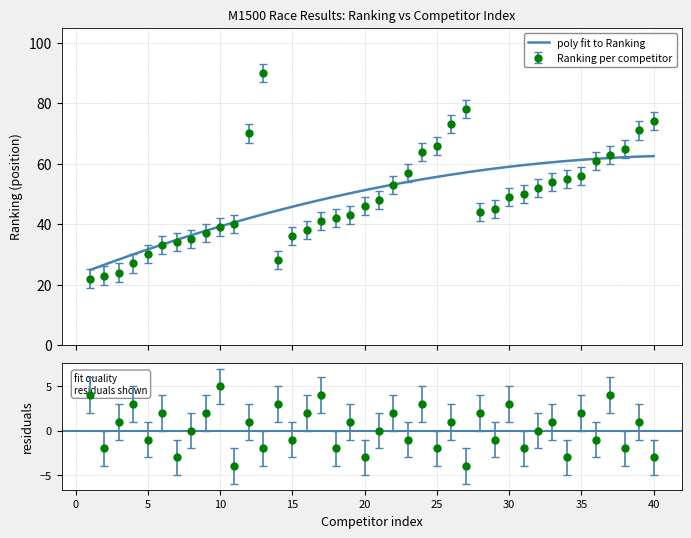

How many points are lower than both their immediate neighbors (excluding endpoints)?

2